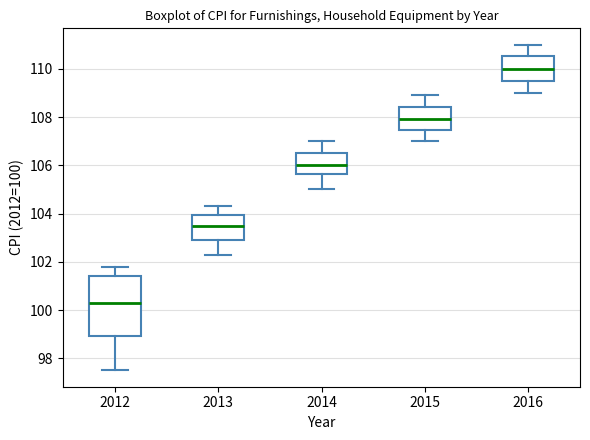

Which box is the tallest, from its lower edge to its upper edge?

2012